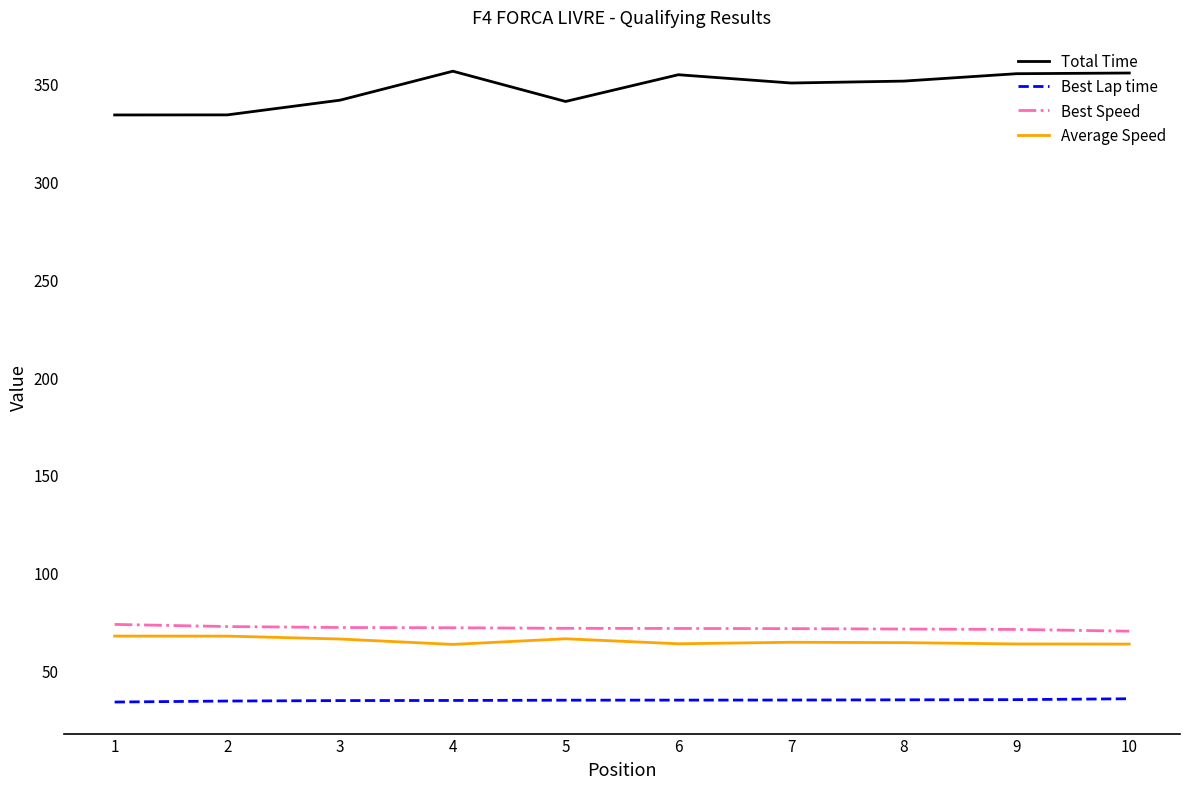

Is the value of Best Lap time at 7 greater than the value of Best Speed at 9?

No